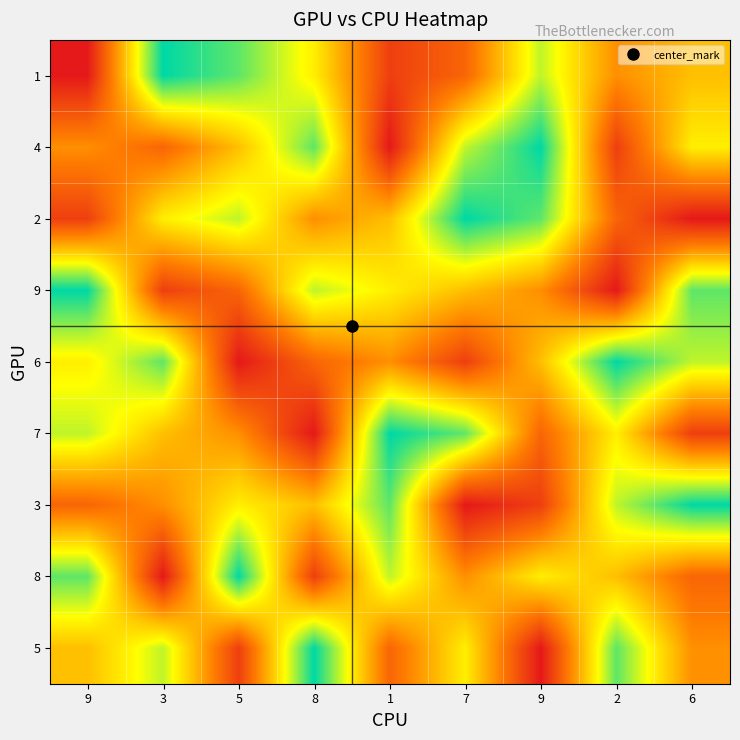

Reading right to left, list all the values displayed in this chart.

1: 6=5	2=4	9=7	7=3	1=2	8=6	5=8	3=9	9=1
4: 6=6	2=2	9=9	7=7	1=1	8=8	5=5	3=3	9=4
2: 6=1	2=3	9=8	7=9	1=5	8=4	5=7	3=6	9=2
9: 6=8	2=1	9=4	7=5	1=6	8=7	5=3	3=2	9=9
6: 6=7	2=9	9=5	7=2	1=4	8=3	5=1	3=8	9=6
7: 6=2	2=6	9=3	7=8	1=9	8=1	5=4	3=5	9=7
3: 6=9	2=7	9=2	7=1	1=8	8=5	5=6	3=4	9=3
8: 6=3	2=5	9=6	7=4	1=7	8=2	5=9	3=1	9=8
5: 6=4	2=8	9=1	7=6	1=3	8=9	5=2	3=7	9=5